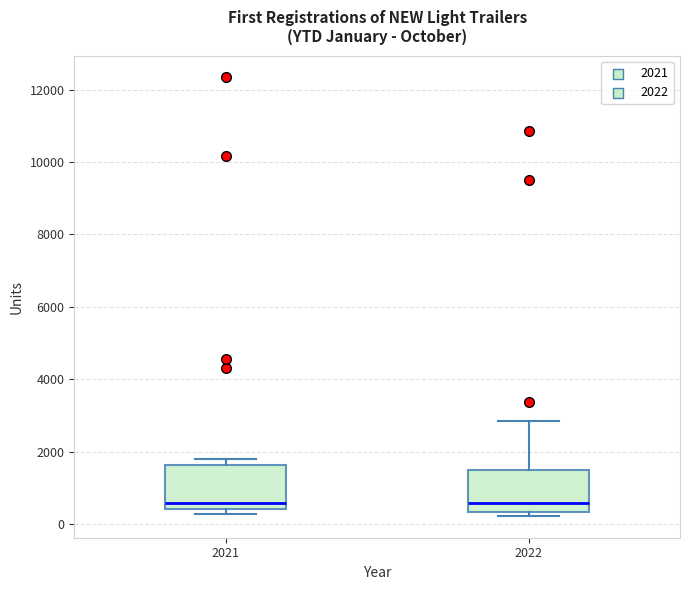

Reading left to right, read every box against the y-axis: the position of its median line, the range the box covers, and the ends of its whiskers. The values are not printed on the chart, so give them approximately, as read against the axis.

2021: median 600, box 400 to 1600, whiskers 200 to 1800
2022: median 600, box 400 to 1400, whiskers 200 to 2800